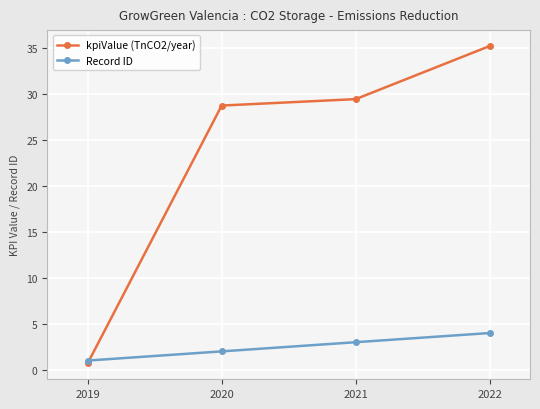

List the series in order of their peak value, lowest first.

Record ID, kpiValue (TnCO2/year)